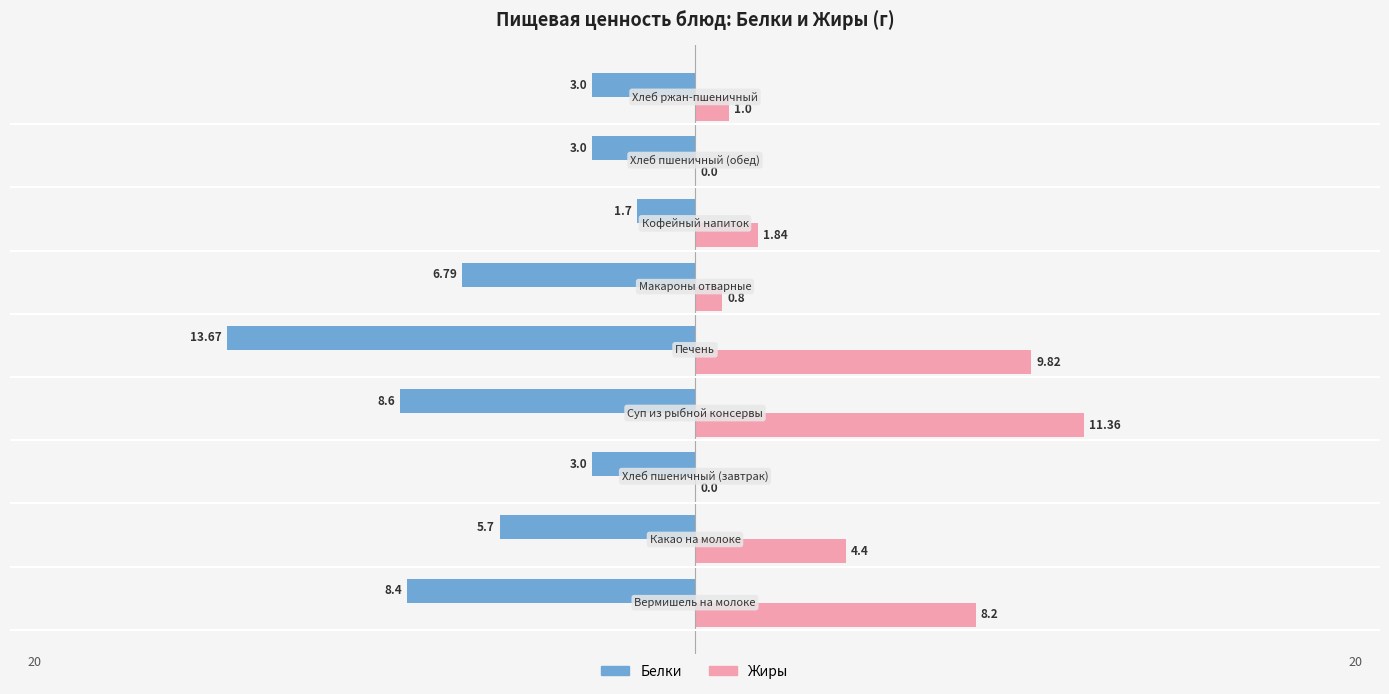

What are all the series names shown in the legend?

Белки, Жиры